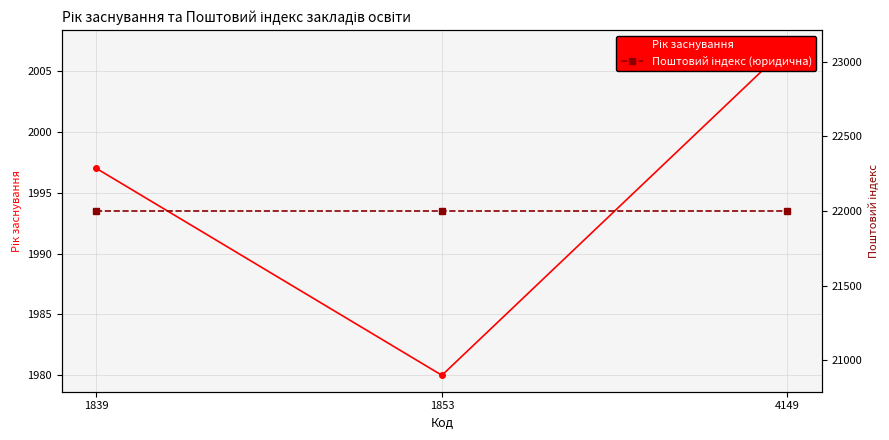

At which label does Рік заснування first exceed 1997?

4149